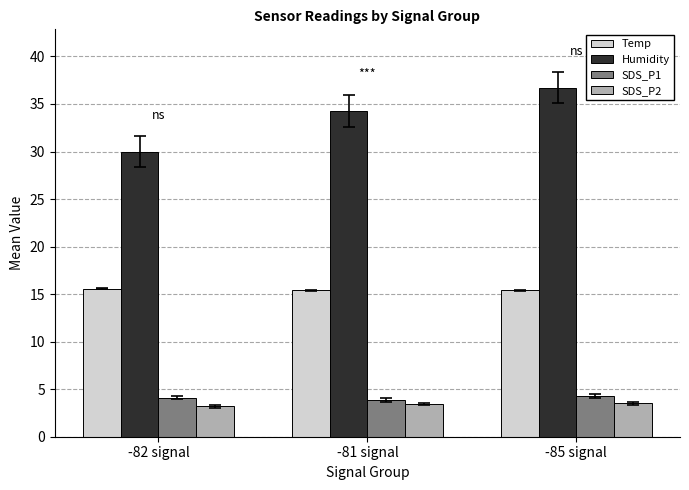

What is the spread (max minus min) of values at -85 signal?

33.2